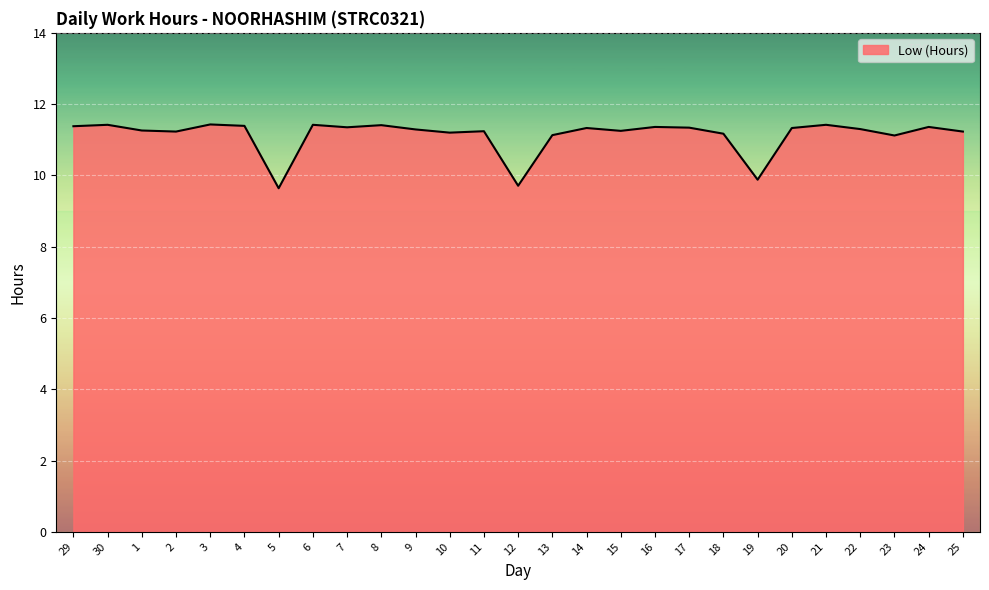

What is the ratio of the value at 11 to the value at 12?

1.2